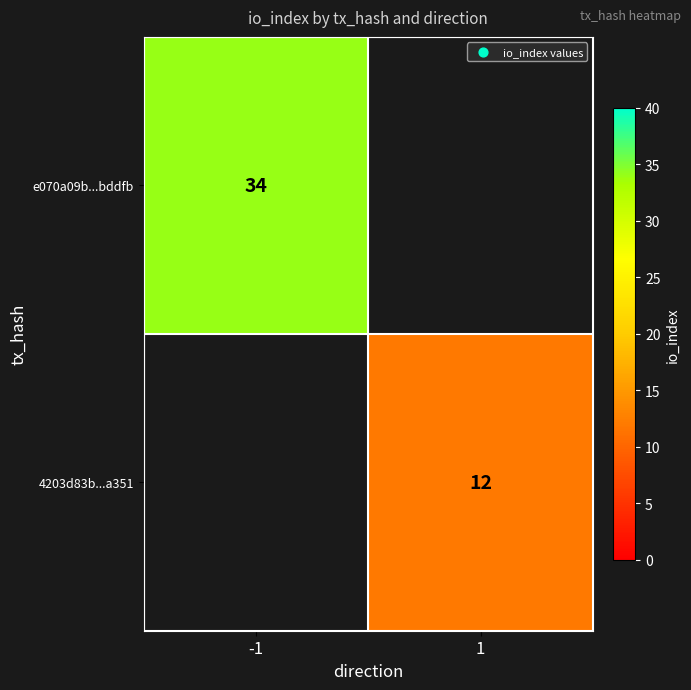

The 4203d83b...a351 series shows 20 at 1. True or false?

False